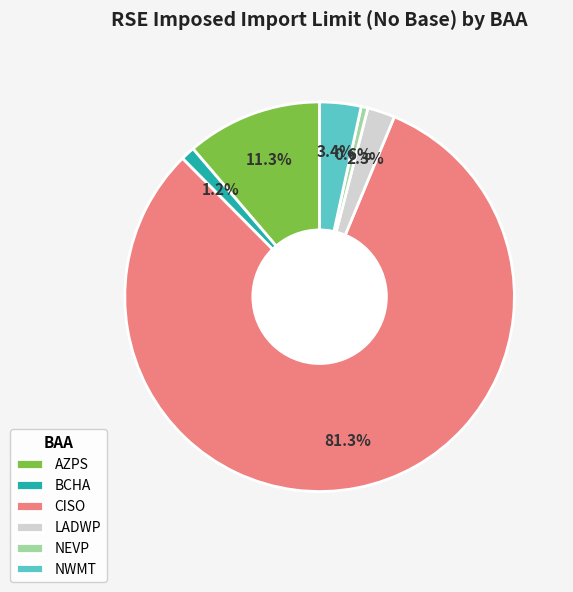

True or false: NEVP accounts for 11% of the total.

False